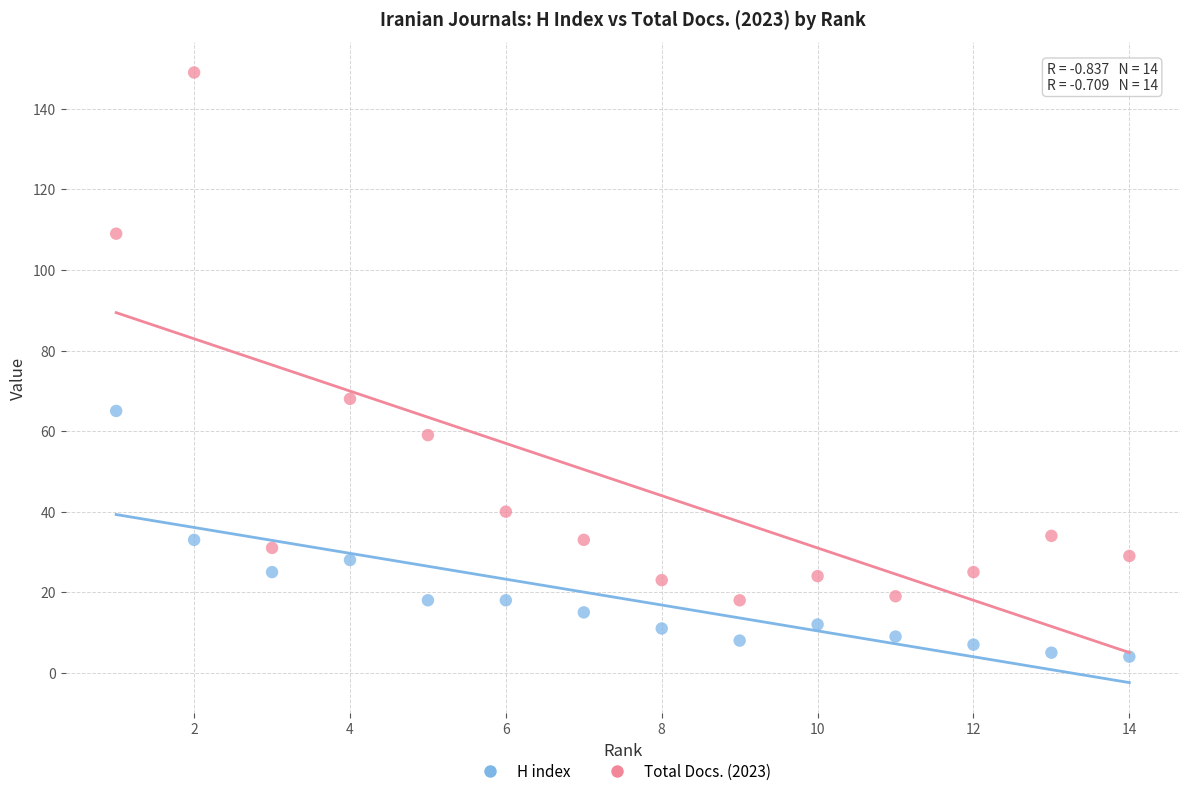

Which series has the largest Y range (max minus min)?

Total Docs. (2023)